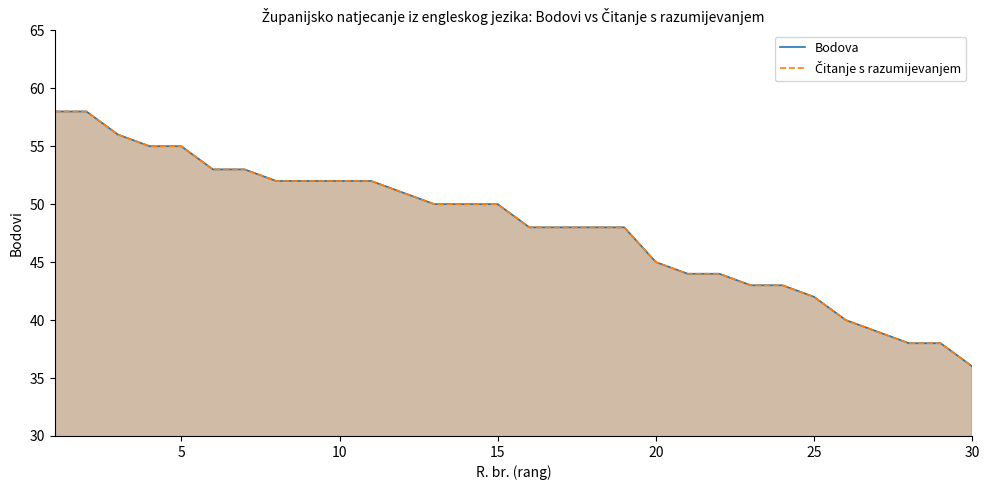

The Čitanje s razumijevanjem series shows 20 at 10. True or false?

False